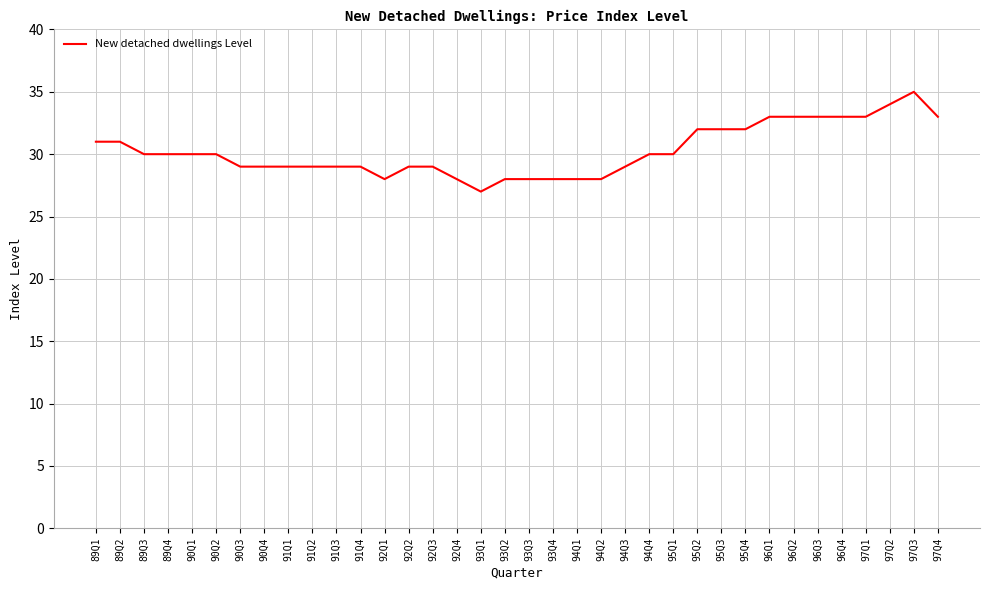

What is the approximate value at 97Q3?

35